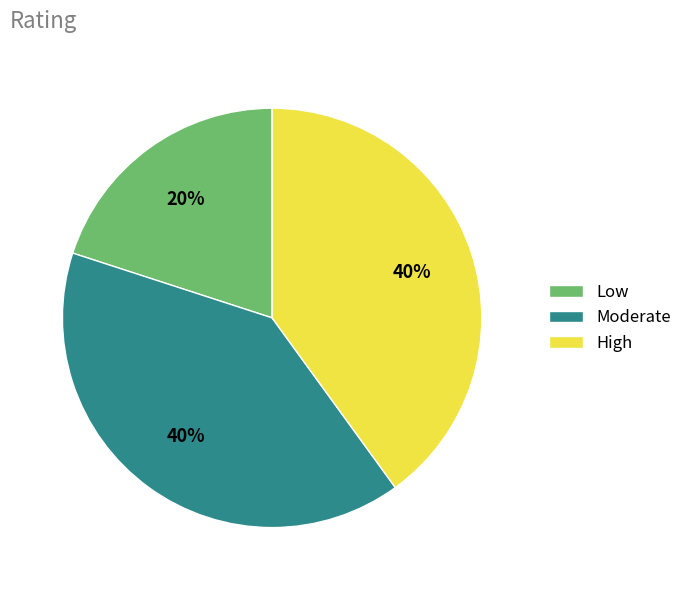

To the nearest percent, what is the combined percentage of High and Low?

60%